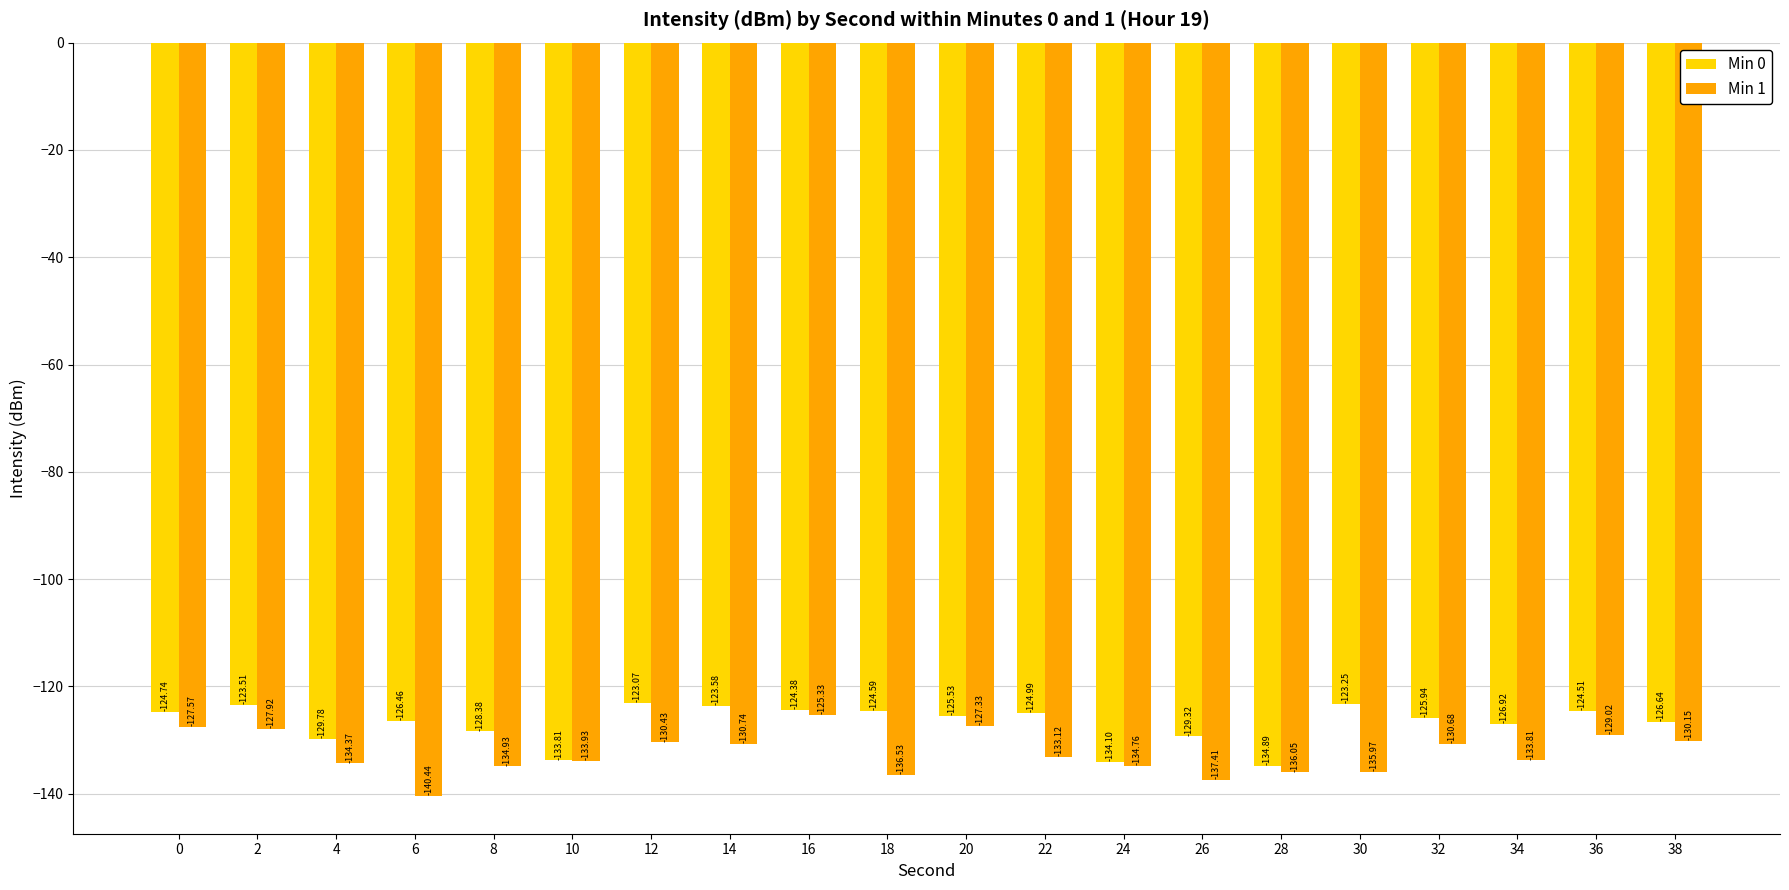

What is the lowest value of the Min 1 series?

-140.4